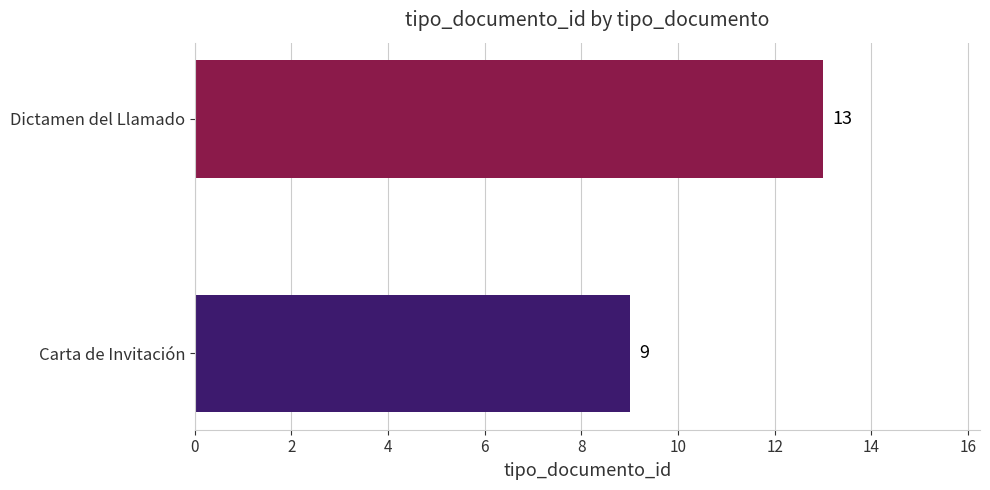

Is it true that the value at Carta de Invitación is 13?

False